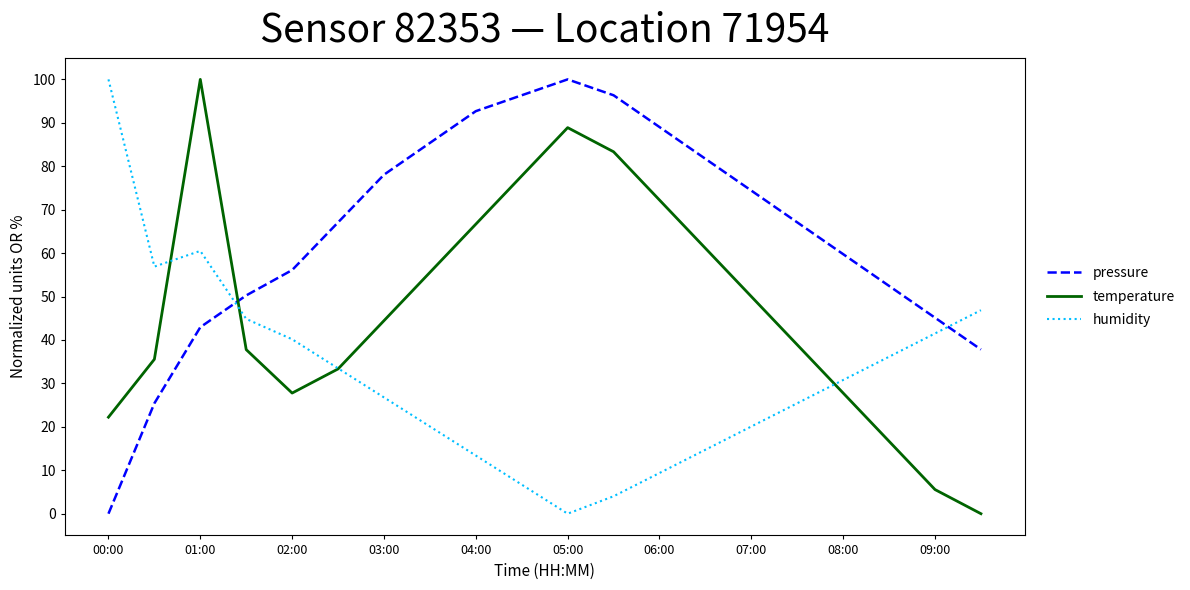

Which series has the largest total across all categories?

pressure